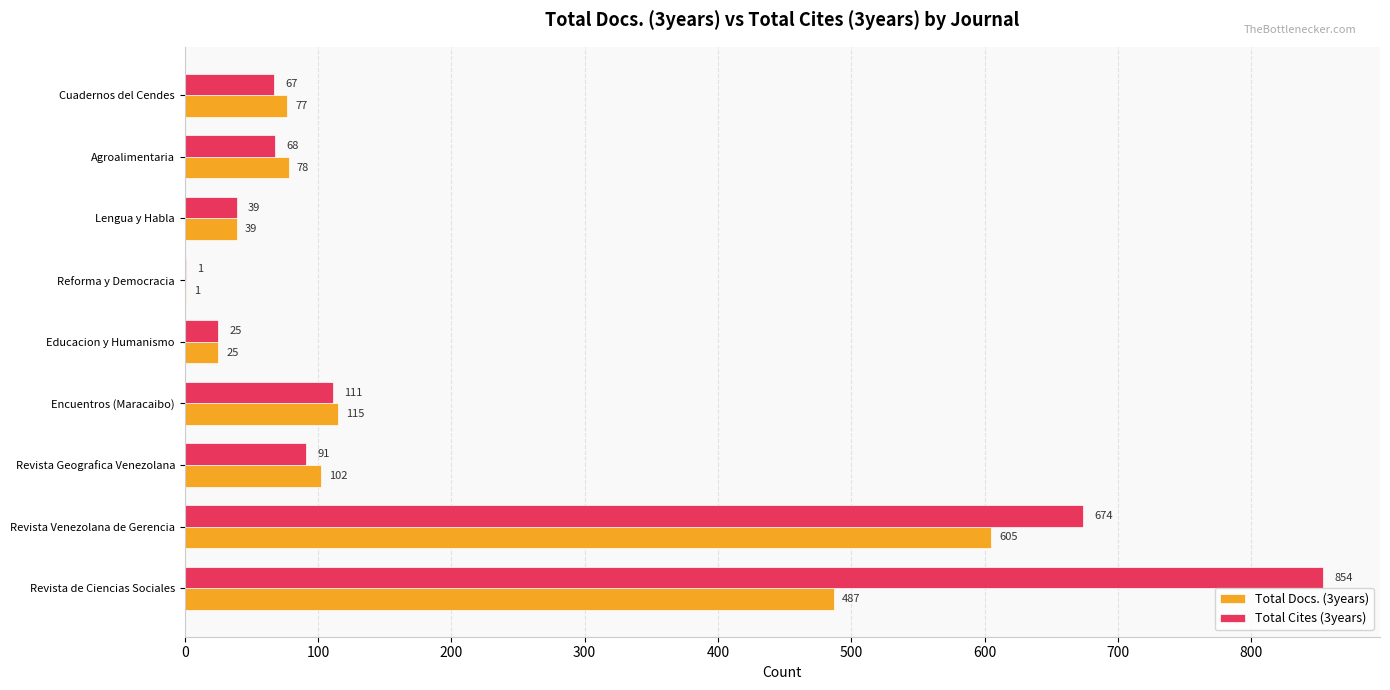

What is the greatest value displayed?

854